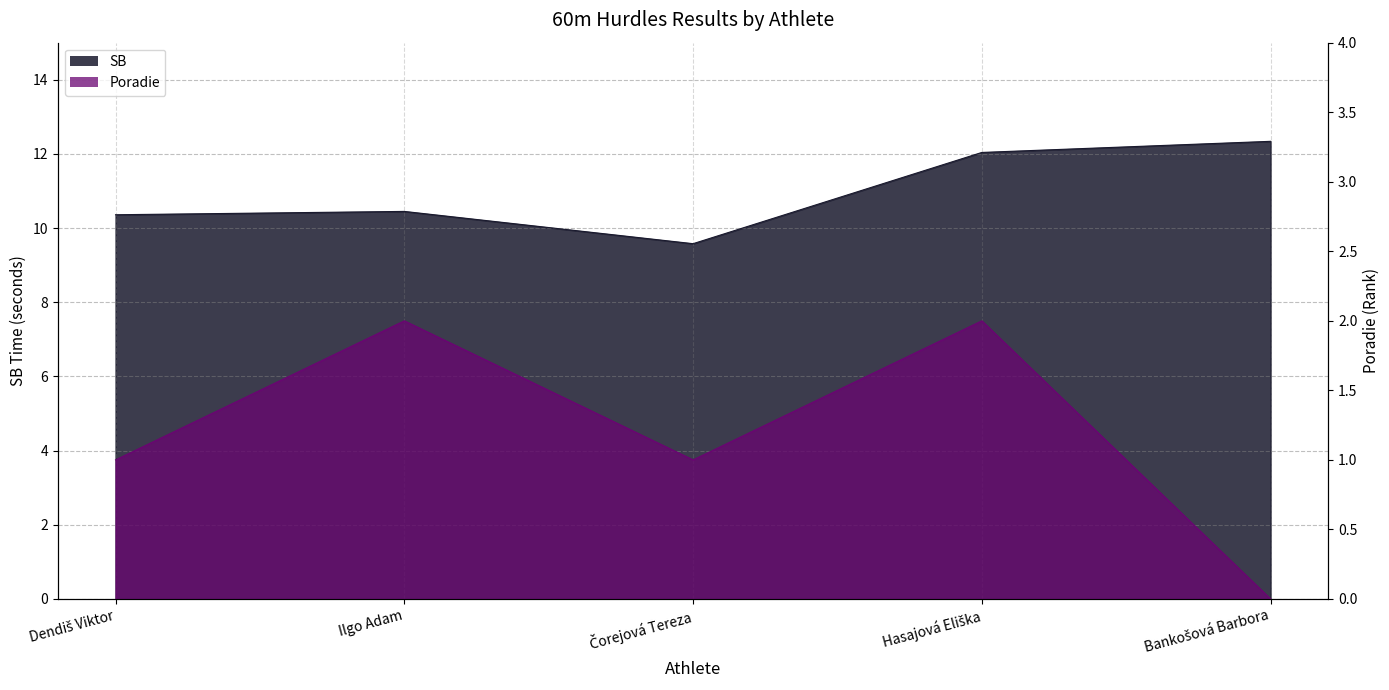

True or false: Poradie and SB cross at least once.

False